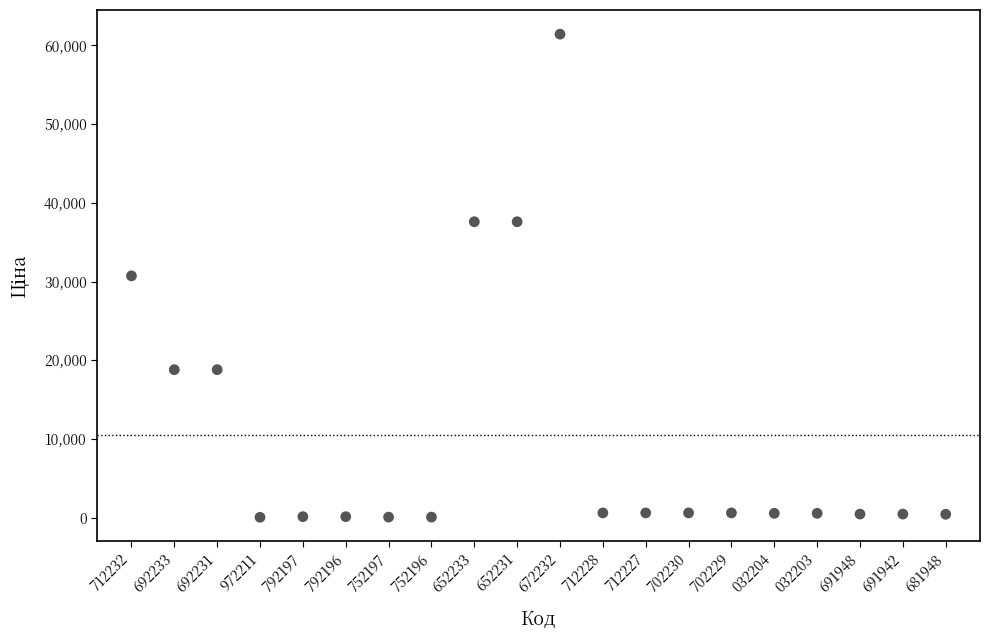

What is the range of Y values (max minus min)?

61402.2